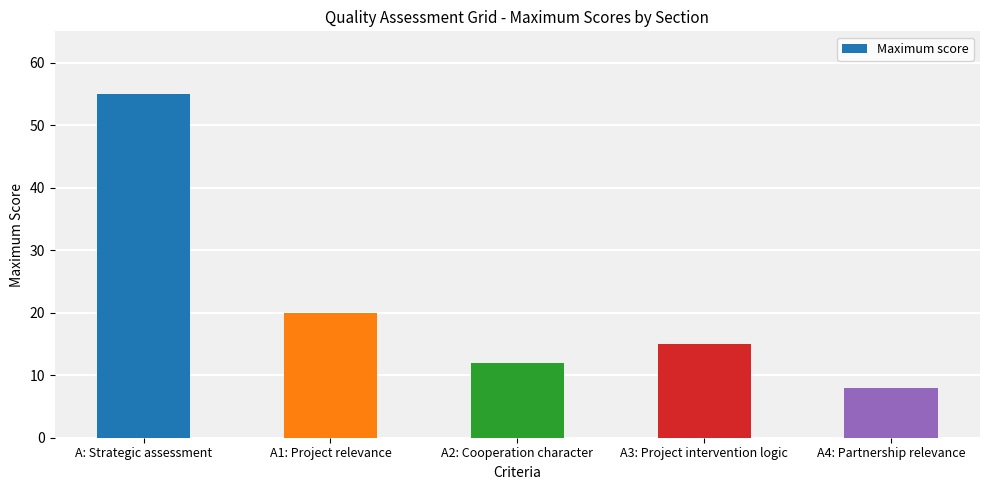

What is the average value?

22